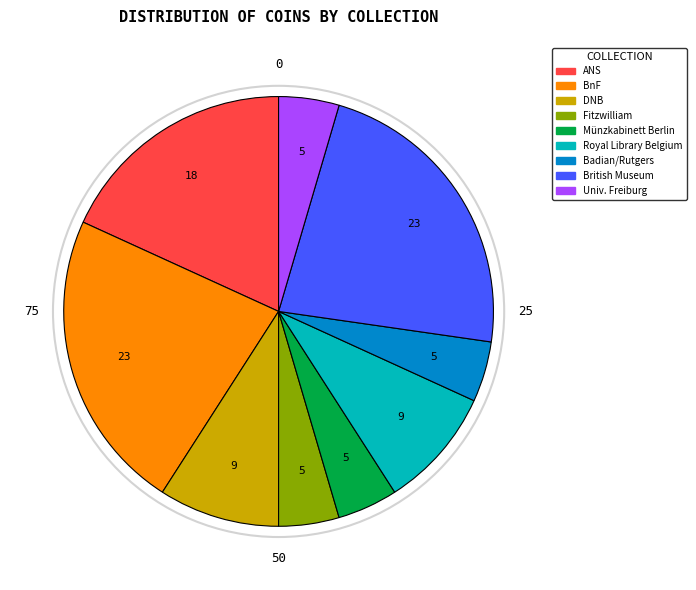

Combined, do BnF and DNB account for over 50%?

No